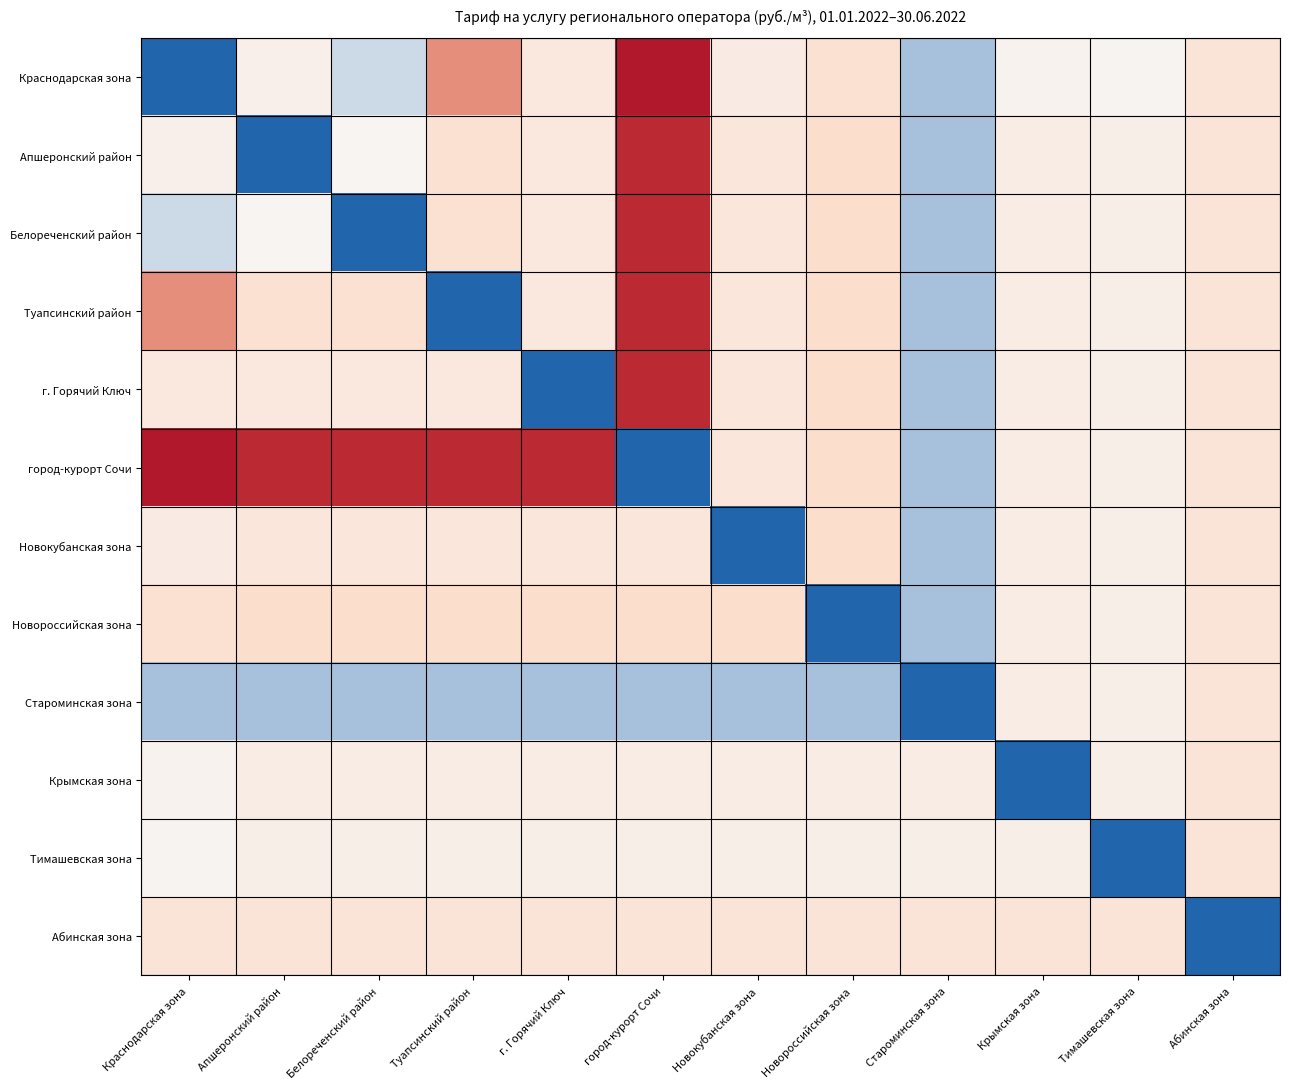

What is the greatest value displayed?

832.9